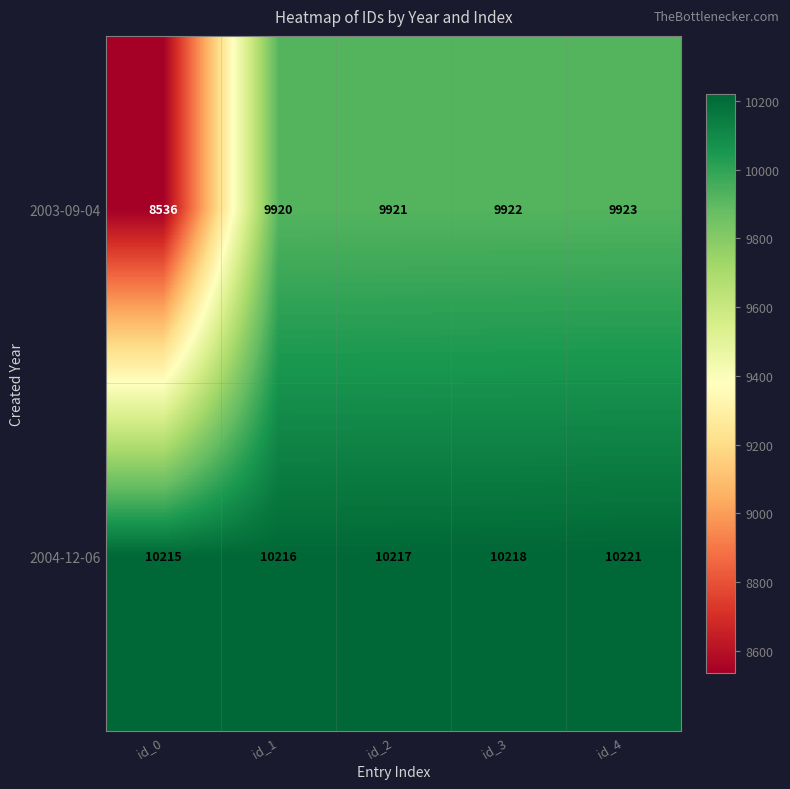

Which series has the largest range (max minus min)?

2003-09-04